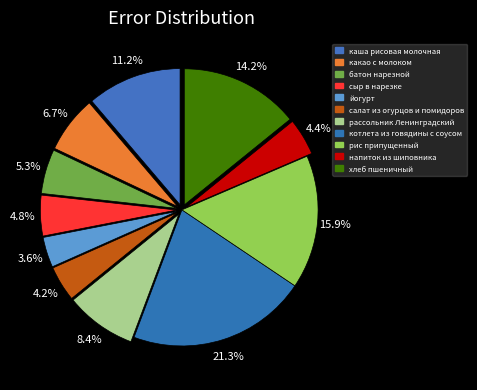

What is the smallest slice in the pie chart?

йогурт